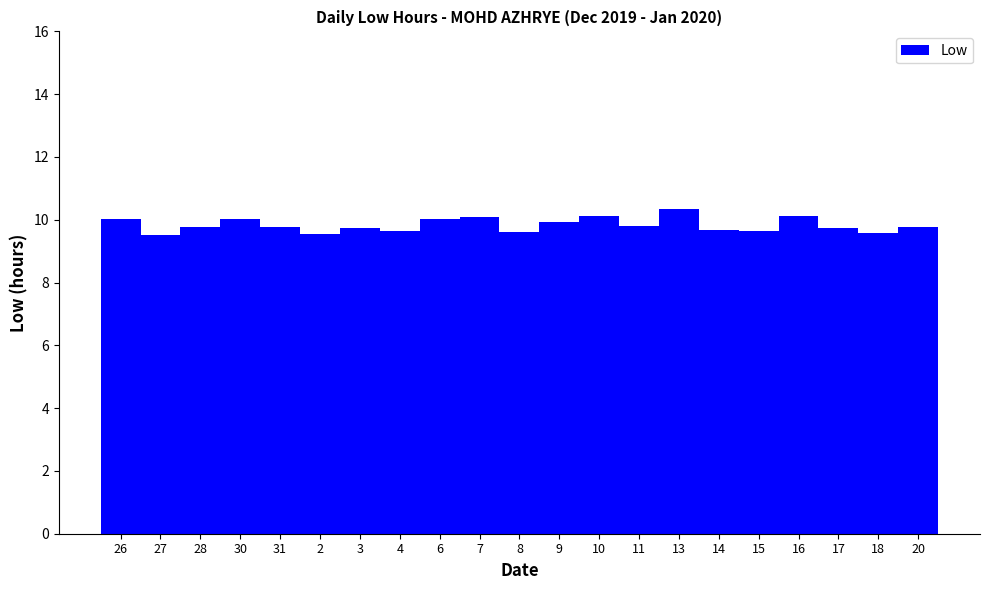

What is the smallest value displayed?

9.5